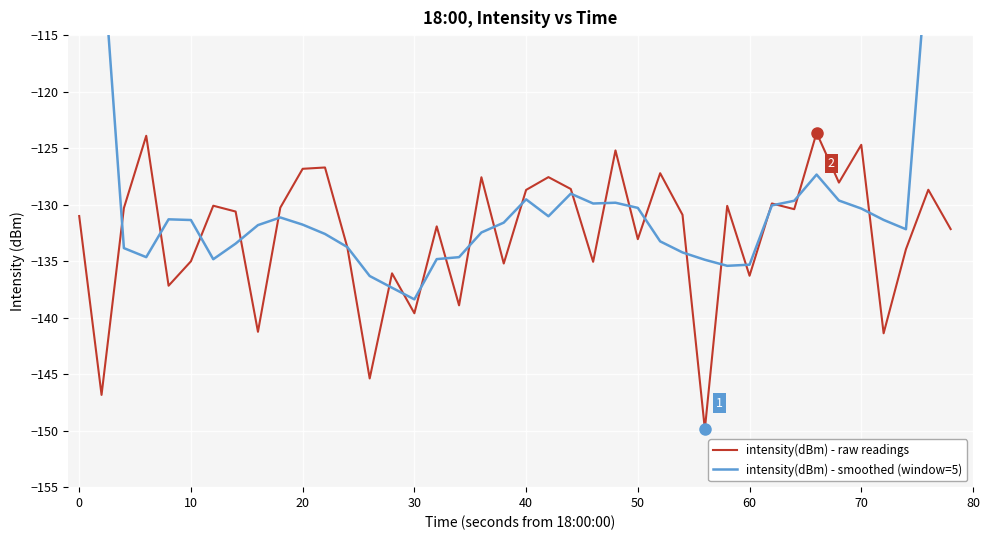

True or false: intensity(dBm) - raw readings has a value of -131.0 at 0.

True